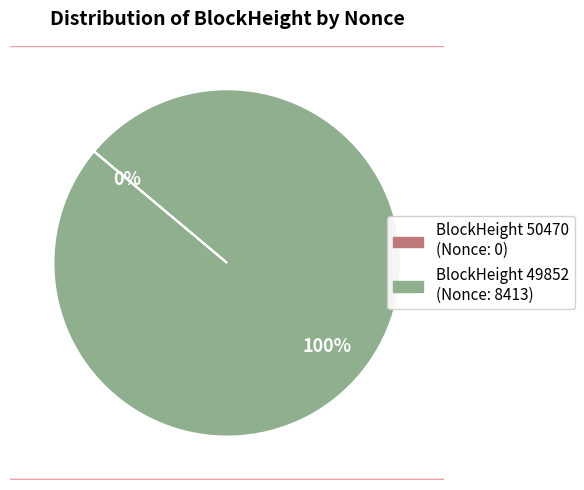

To the nearest percent, what is the average slice percentage?

50%